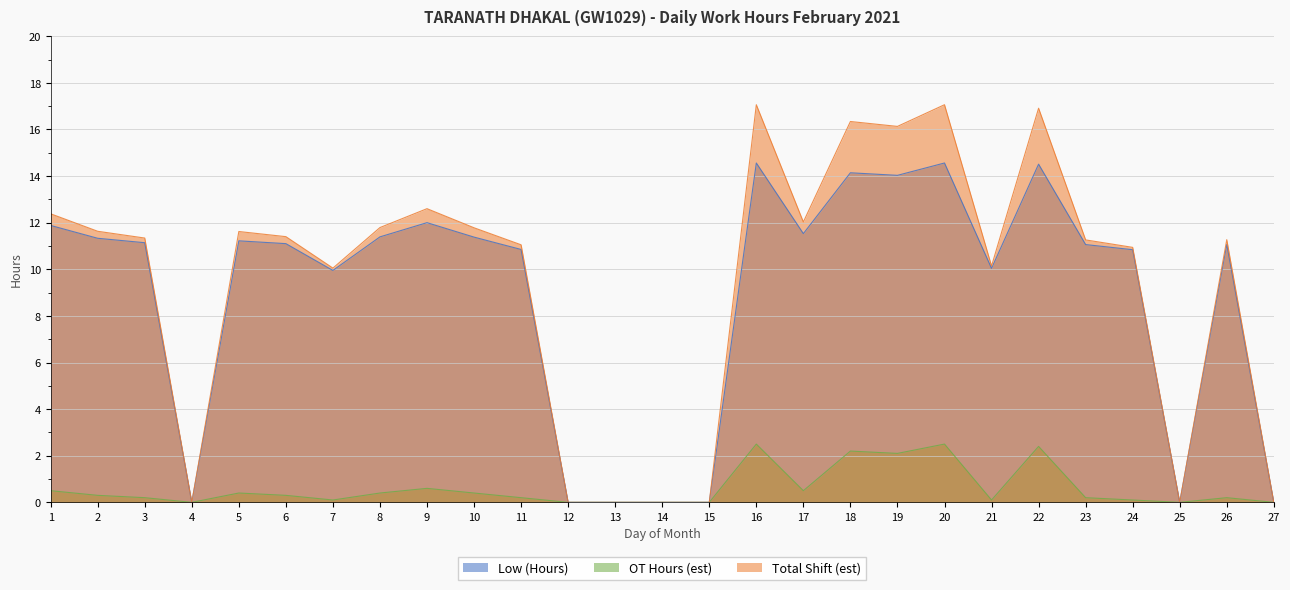

Where is OT Hours (est) nearest to the value 1?

9